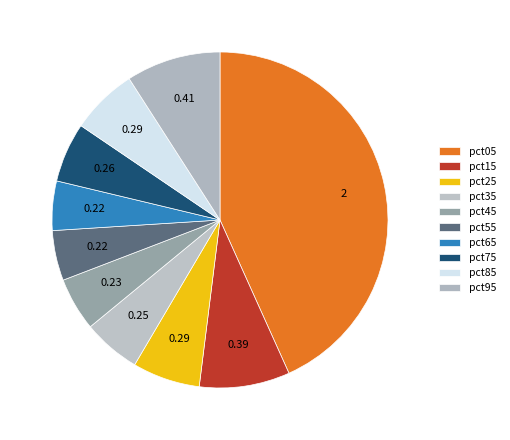

How many segments does this pie chart have?

10